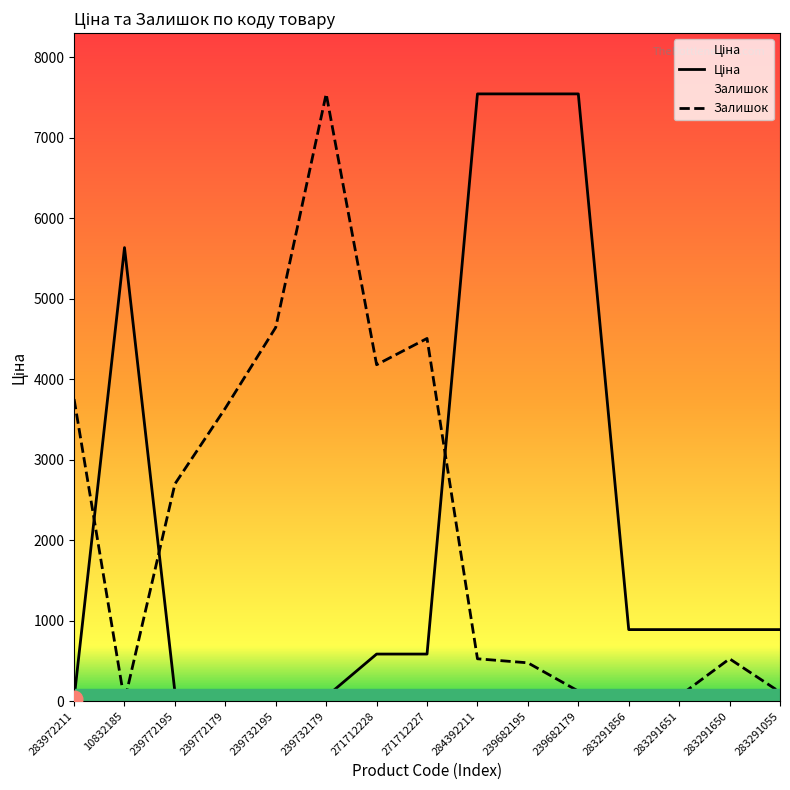

Which series has the widest spread of values?

Залишок